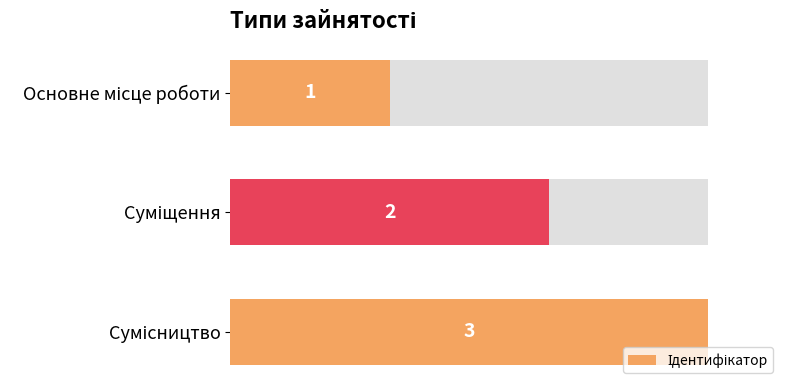

Are the bars grouped side by side (vs. stacked)?

No